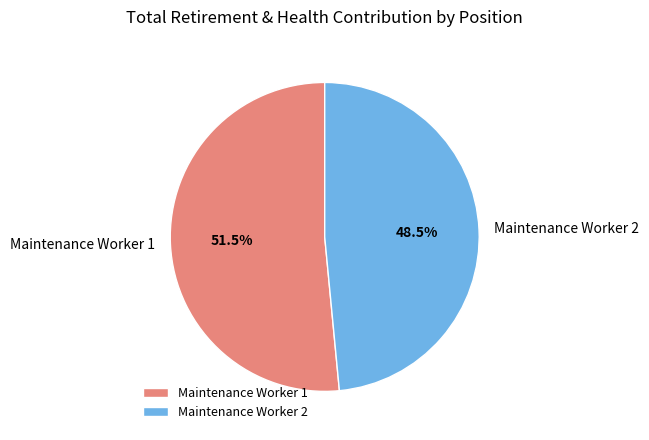

What percentage do Maintenance Worker 2 and Maintenance Worker 1 together represent?

100.0%